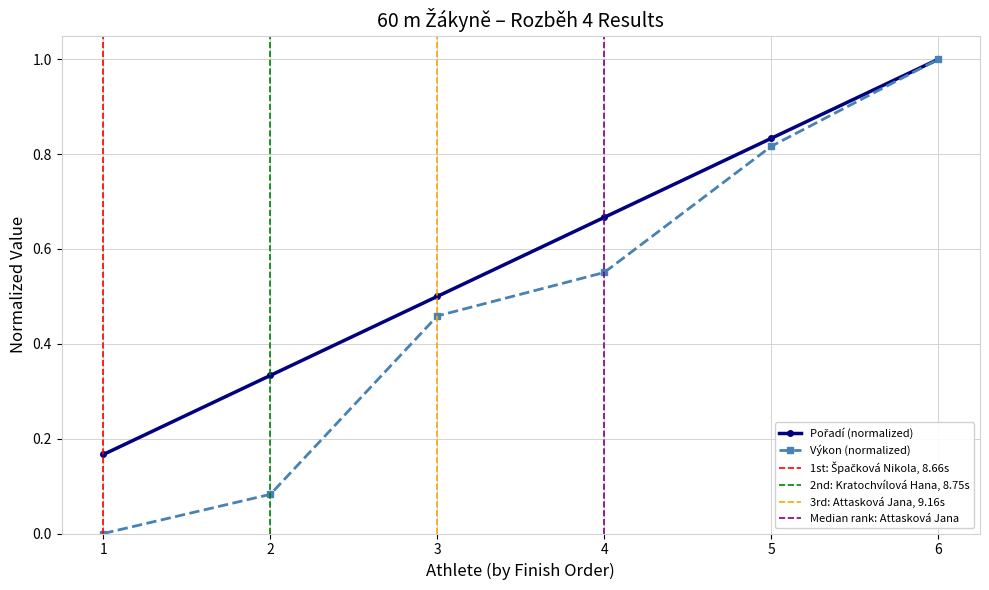

What is the value of the Výkon (normalized) point at the 6th from the left?

1.0